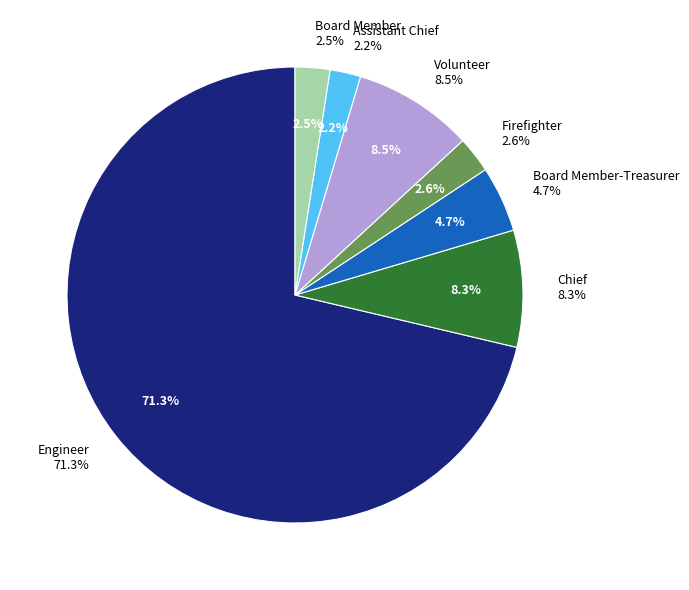

Which has a higher value, Firefighter or Assistant Chief?

Firefighter